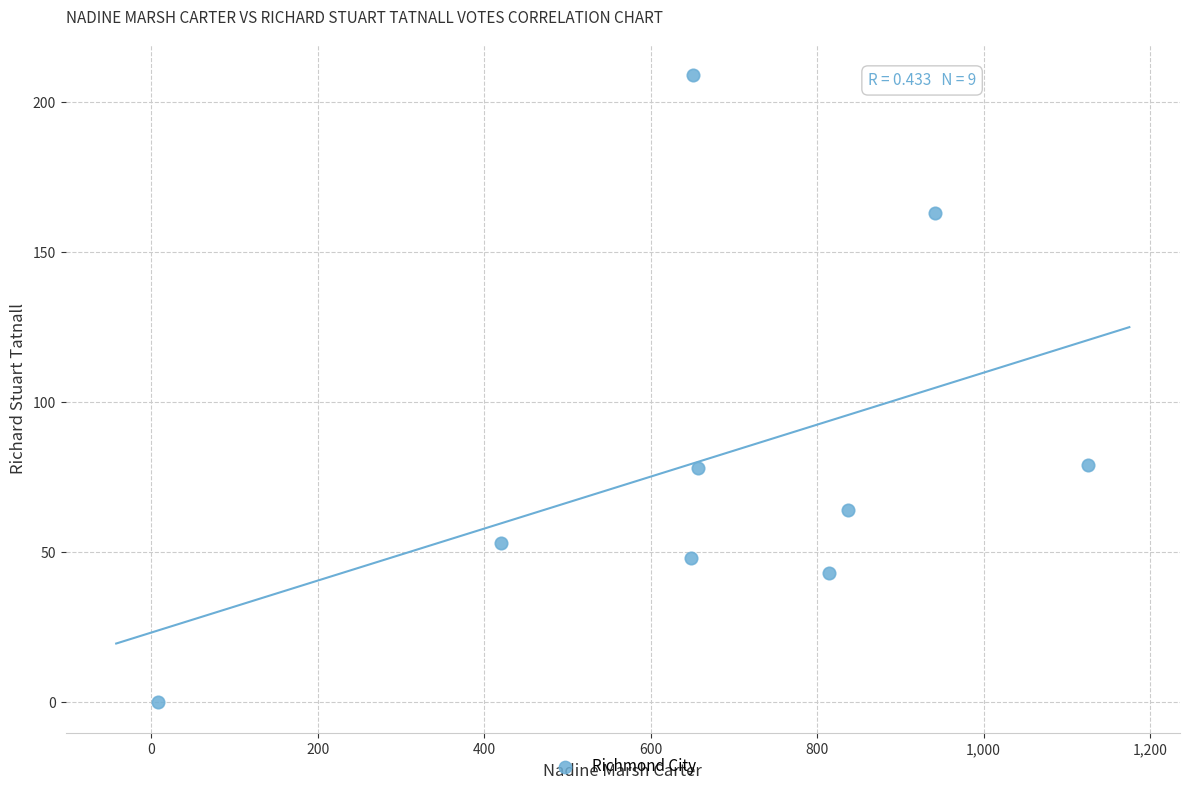

What is the range of Y values (max minus min)?

209